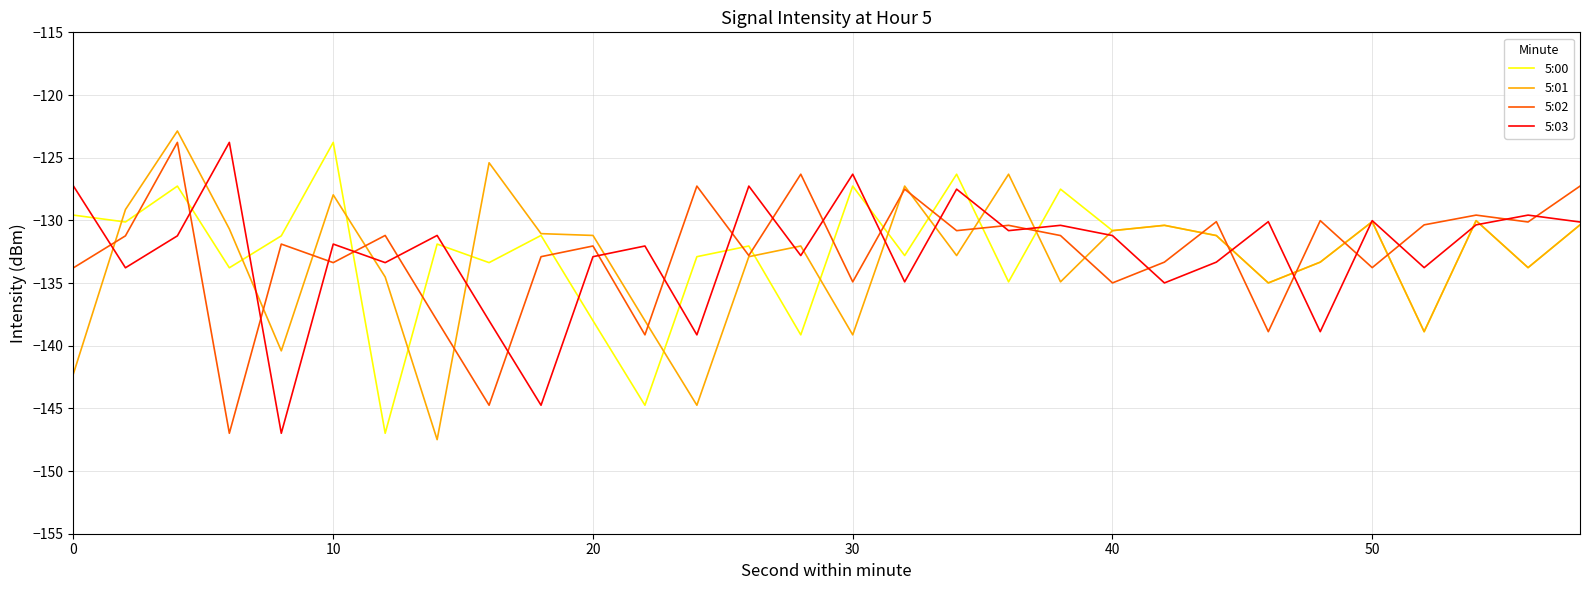

True or false: 5:02 and 5:00 cross at least once.

True